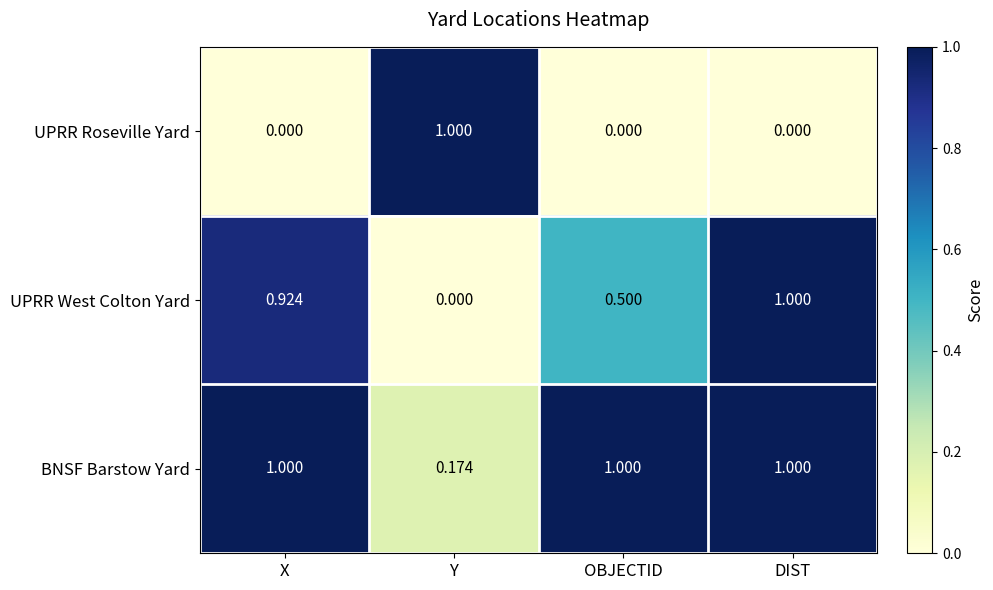

Rank the series at Y from highest to lowest value.

UPRR Roseville Yard, BNSF Barstow Yard, UPRR West Colton Yard